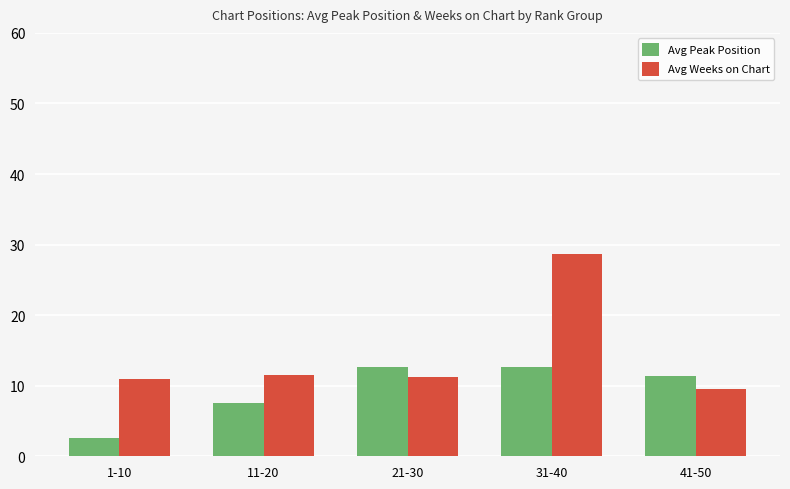

What is the label of the 4th bar from the left?

31-40